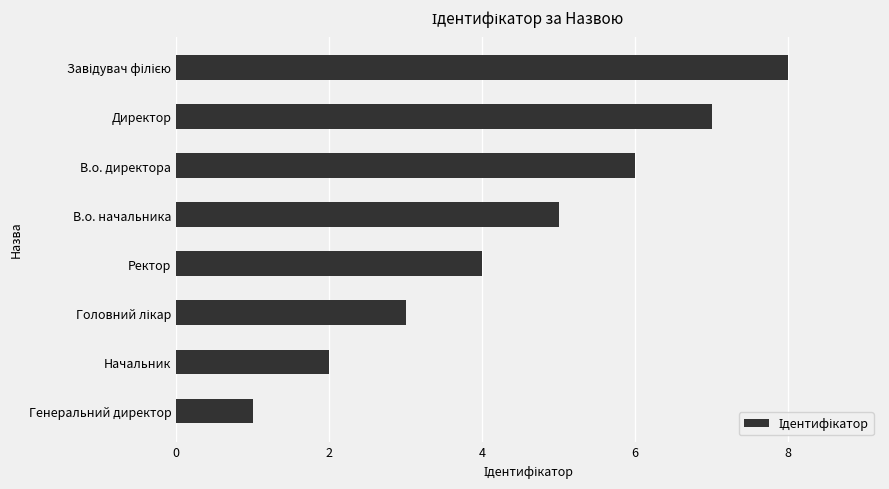

Count the number of data series in this chart.

1